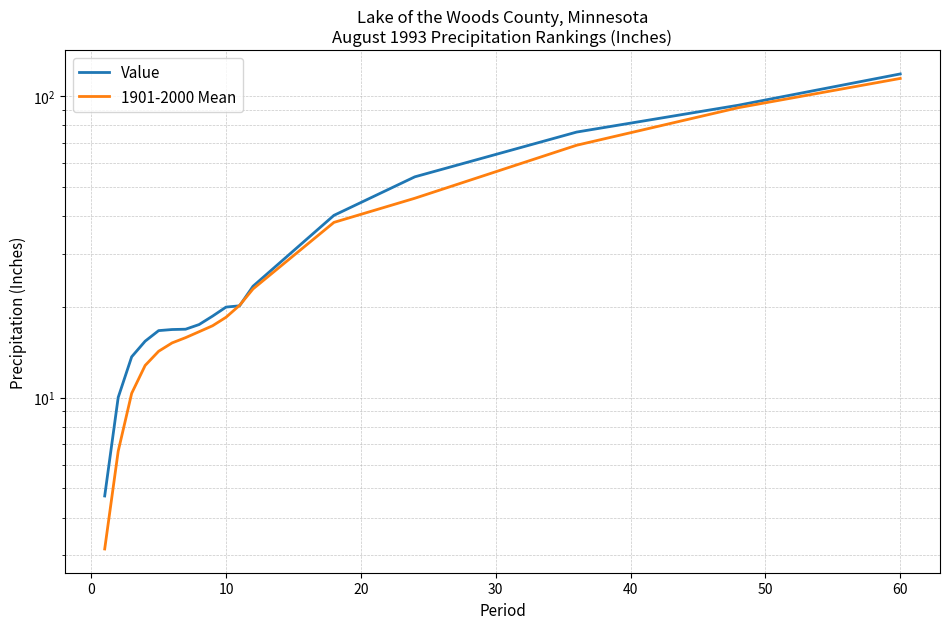

Reading left to right, transcribe all the data shown in this chart.

Value: 4.7	10.0	13.7	15.4	16.7	16.8	16.9	17.5	18.6	19.9	20.1	23.4	40.2	53.9	75.8	93.1	118.2
1901-2000 Mean: 3.1	6.6	10.3	12.8	14.2	15.2	15.8	16.5	17.3	18.5	20.2	22.9	38.1	45.8	68.6	91.4	114.2